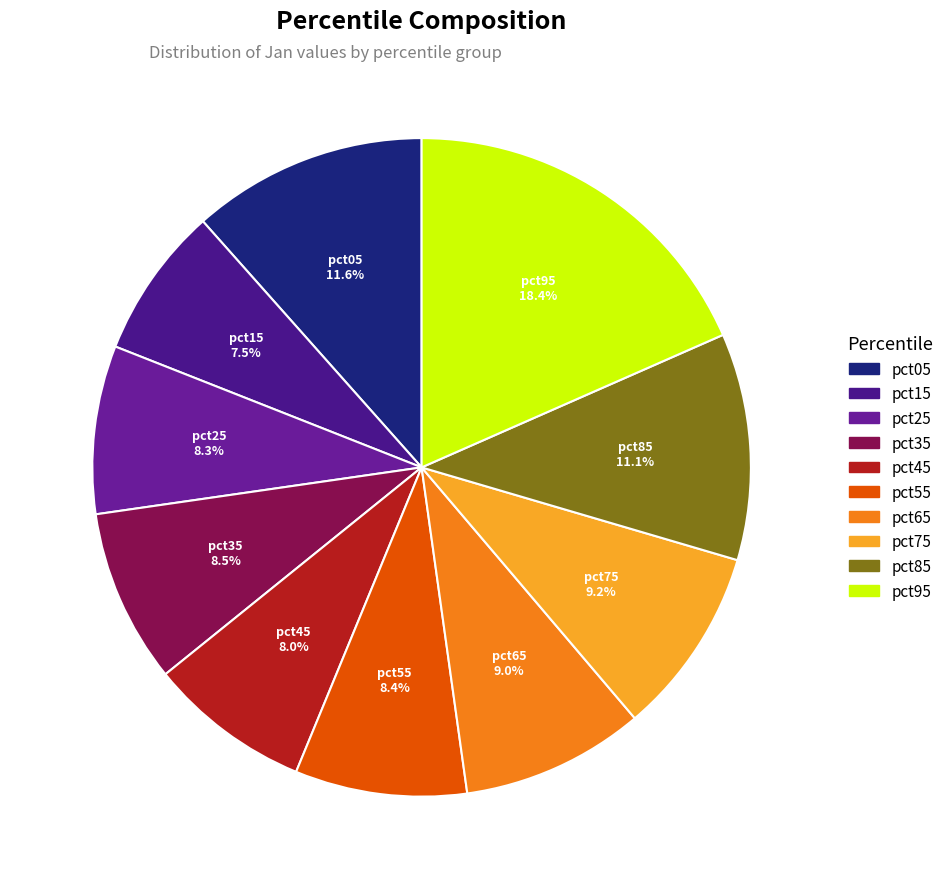

True or false: pct55 accounts for 8% of the total.

True